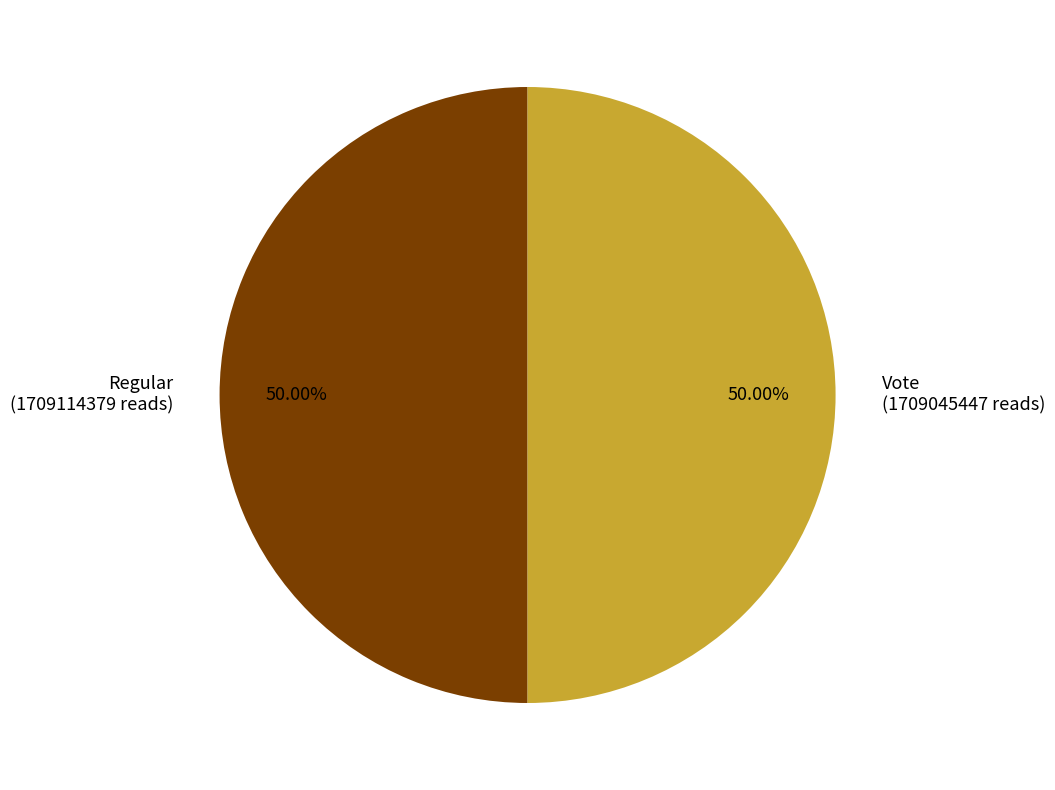

Is the sum of Regular (1709114379 reads) and Vote (1709045447 reads) greater than half?

Yes